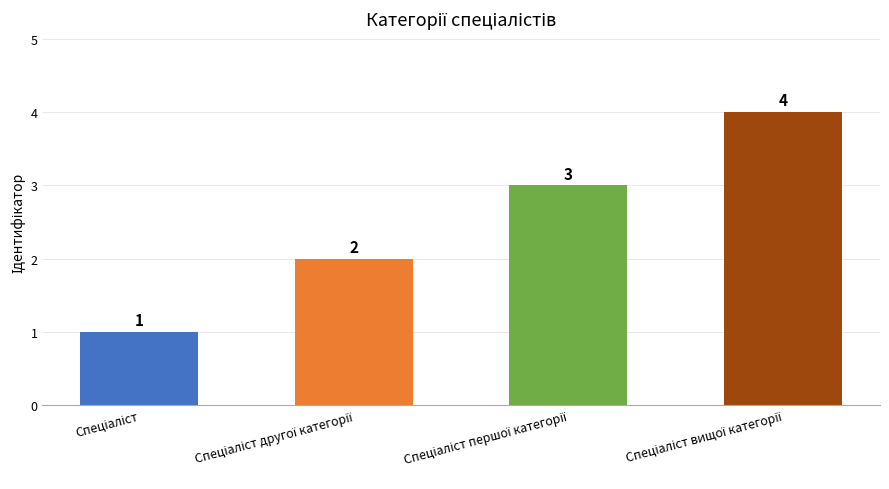

What is the value of the 2nd bar from the left?

2